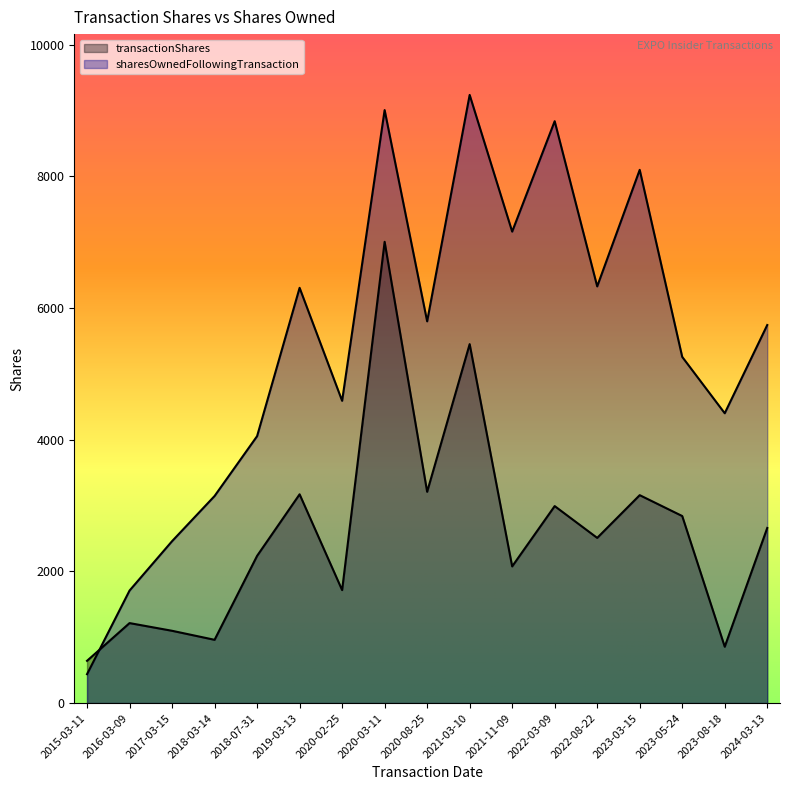

List the series in order of their overall mean, lowest first.

transactionShares, sharesOwnedFollowingTransaction